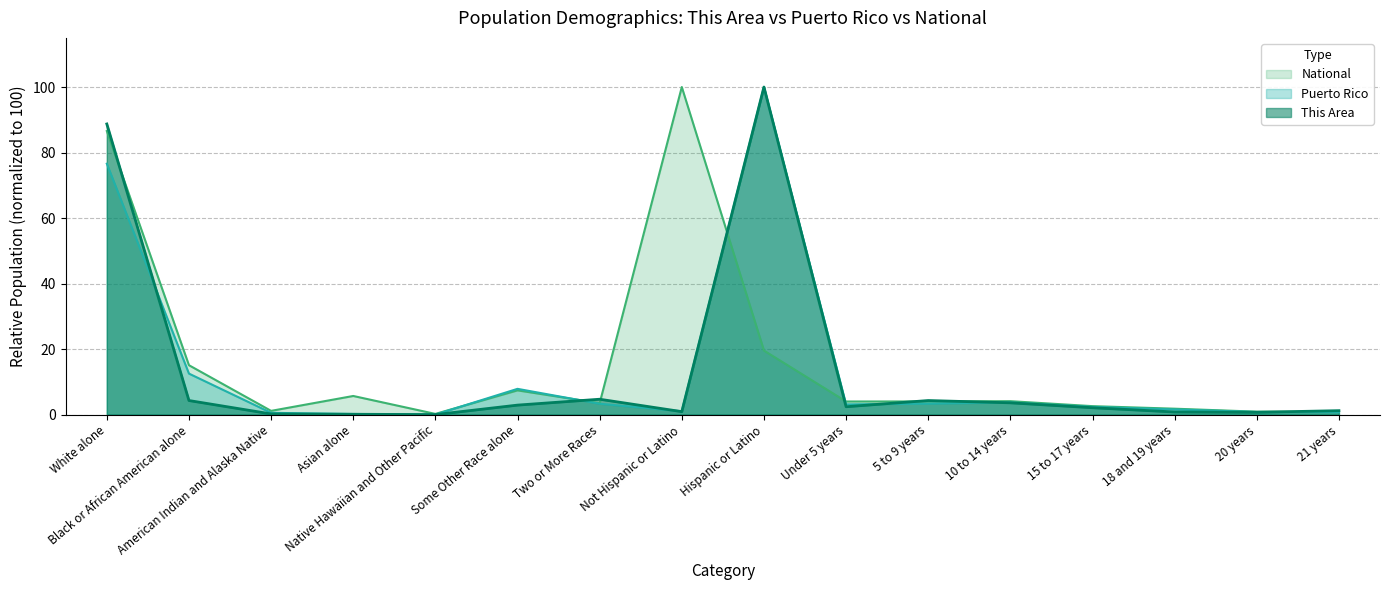

Which series has the largest range (max minus min)?

This Area